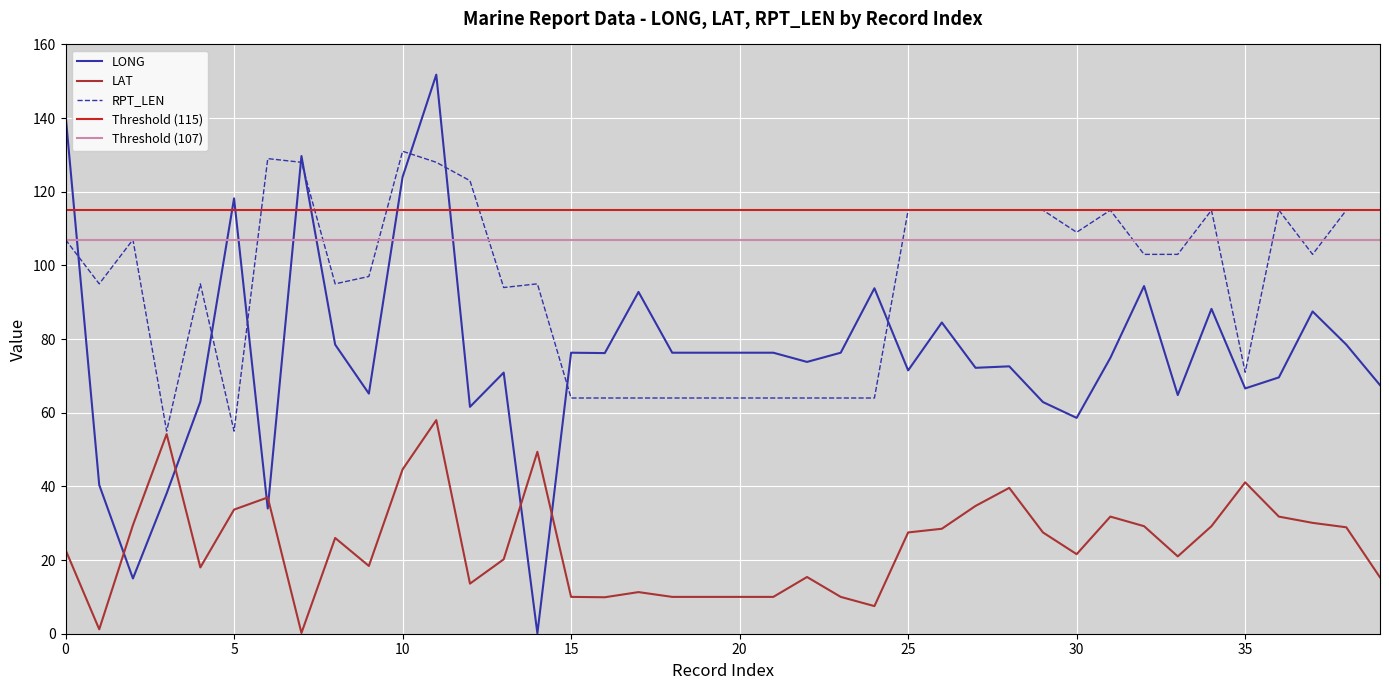

At how many categories does at least one series exceed 126?

5